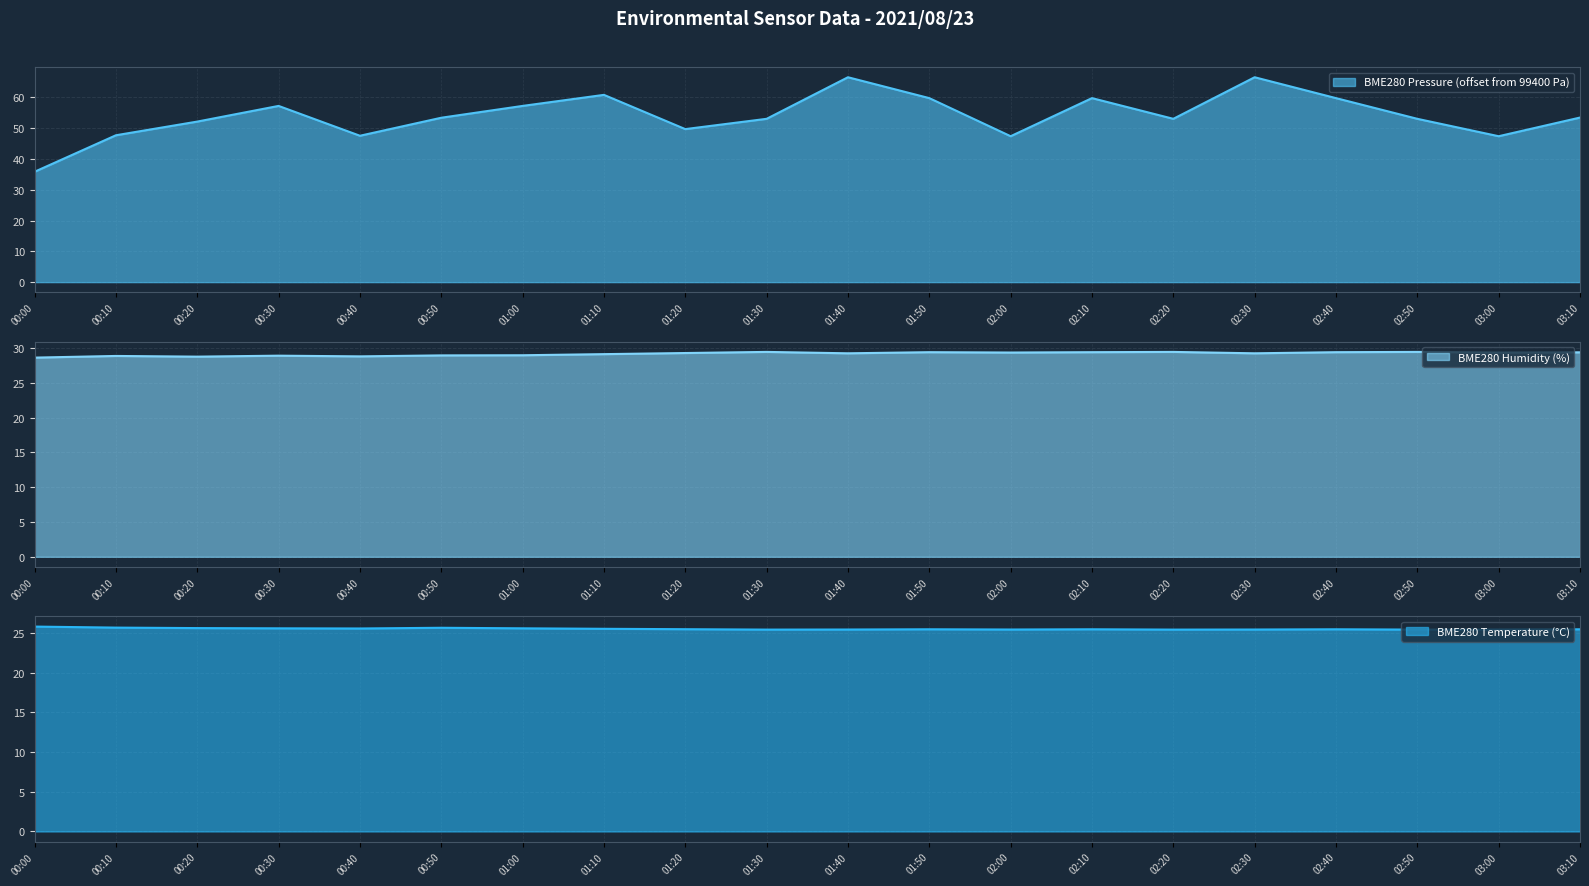

Reading left to right, transcribe all the data shown in this chart.

BME280_temperature: 25.8	25.7	25.6	25.6	25.6	25.6	25.6	25.5	25.5	25.4	25.4	25.5	25.4	25.5	25.4	25.4	25.5	25.4	25.4	25.5
BME280_humidity: 28.6	28.8	28.7	28.9	28.8	28.9	28.9	29.1	29.3	29.4	29.2	29.4	29.3	29.4	29.4	29.2	29.4	29.4	29.3	29.4
BME280_pressure_norm: 35.8	47.7	52.1	57.2	47.5	53.4	57.2	60.8	49.7	53.0	66.5	59.8	47.4	59.8	53.0	66.5	59.8	53.0	47.4	53.4